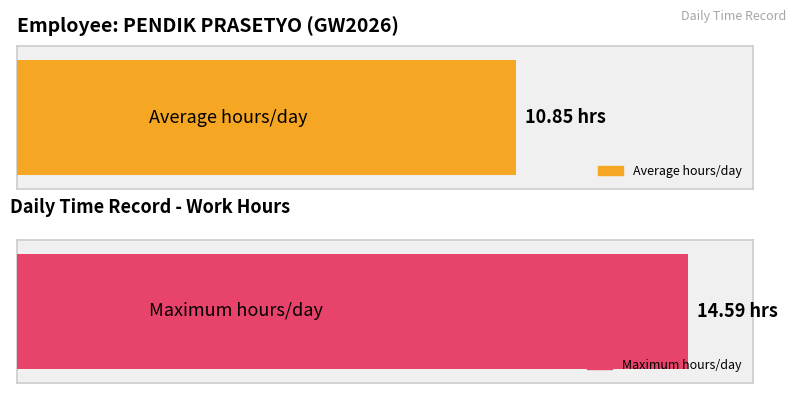

True or false: the data shows 6.5 at 2.

False